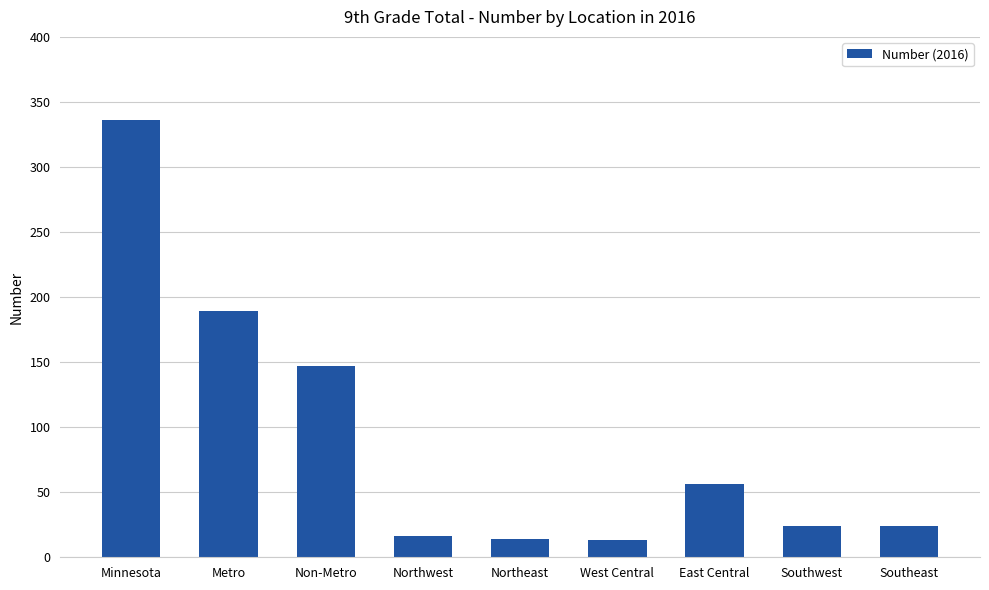

What is the maximum value shown in the chart?

336